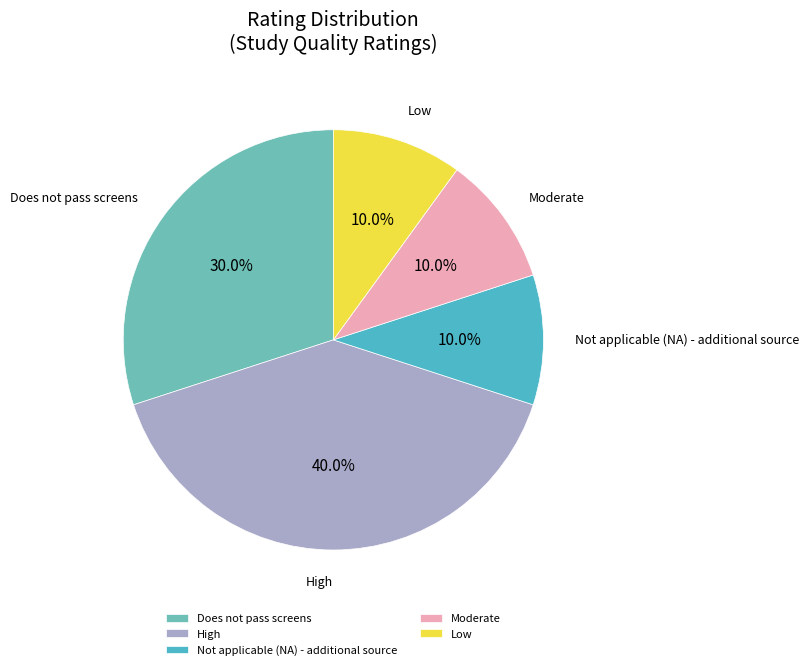

Which category has the biggest portion of the pie?

High